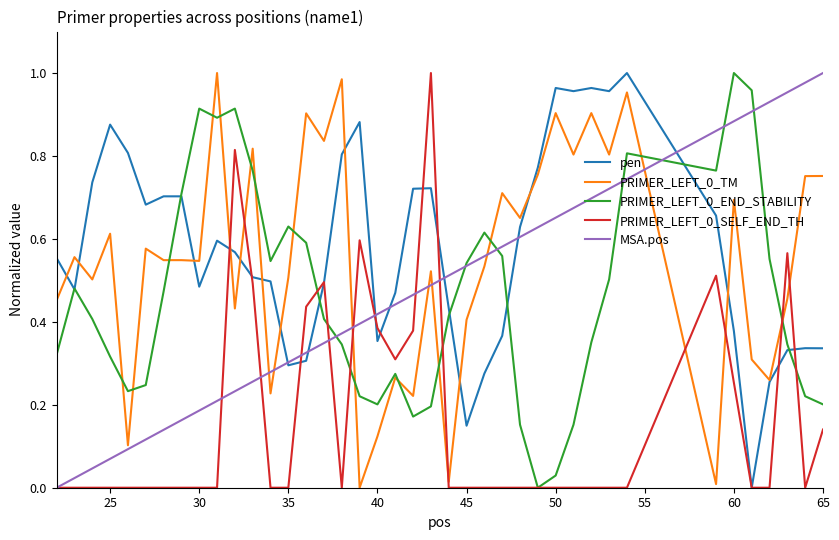

Which series has the largest total across all categories?

pen